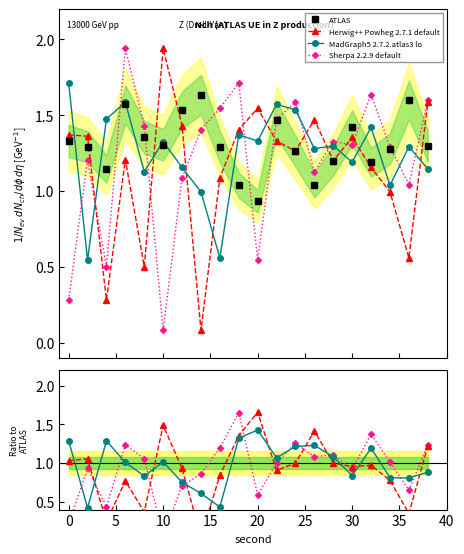

The value of ATLAS at 40 is 0.5. True or false?

False